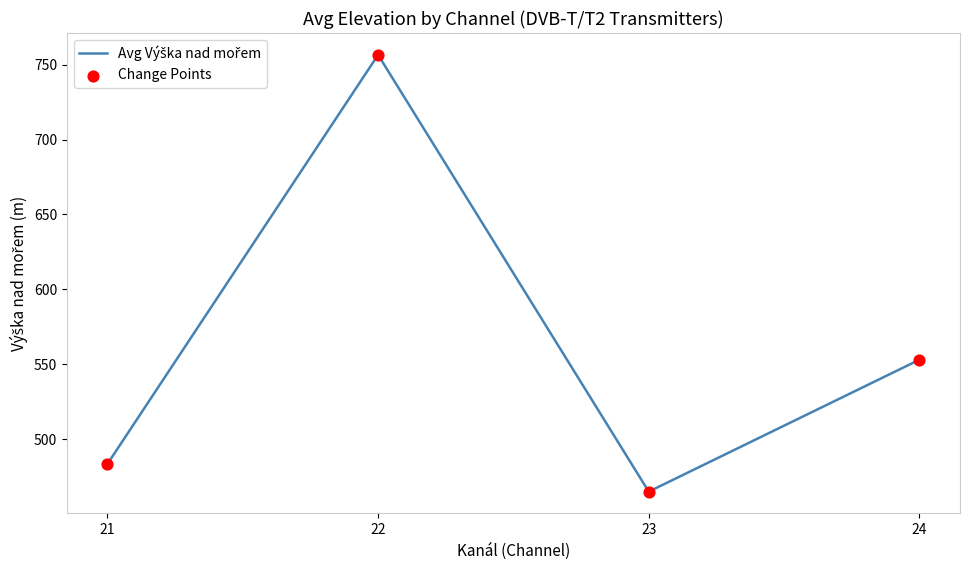

Where is the data nearest to the value 610?

24